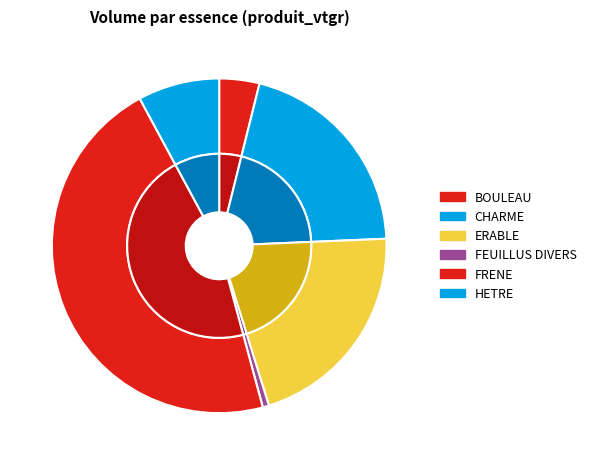

What is the smallest slice in the pie chart?

FEUILLUS DIVERS